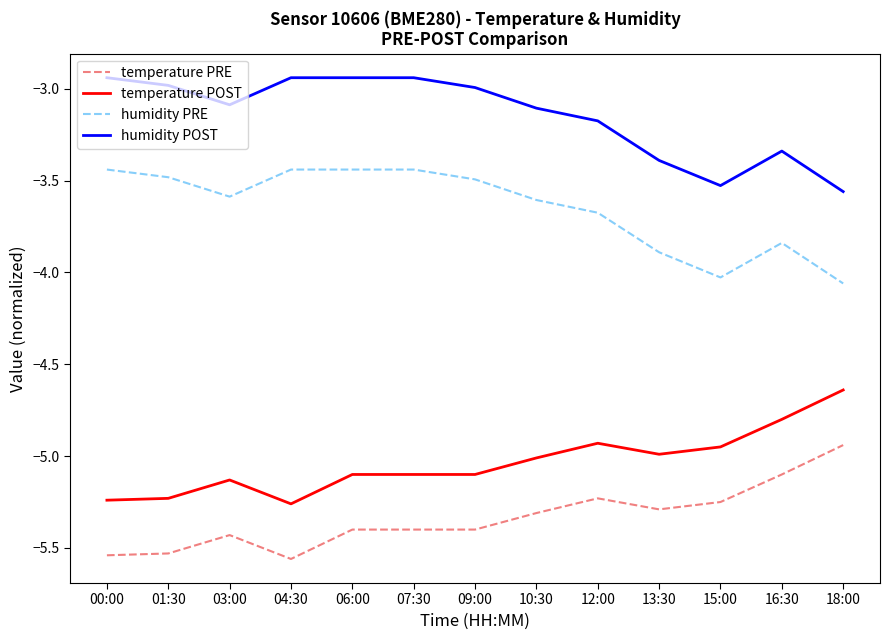

What is the difference between the highest and lowest values at 10:30?

2.2